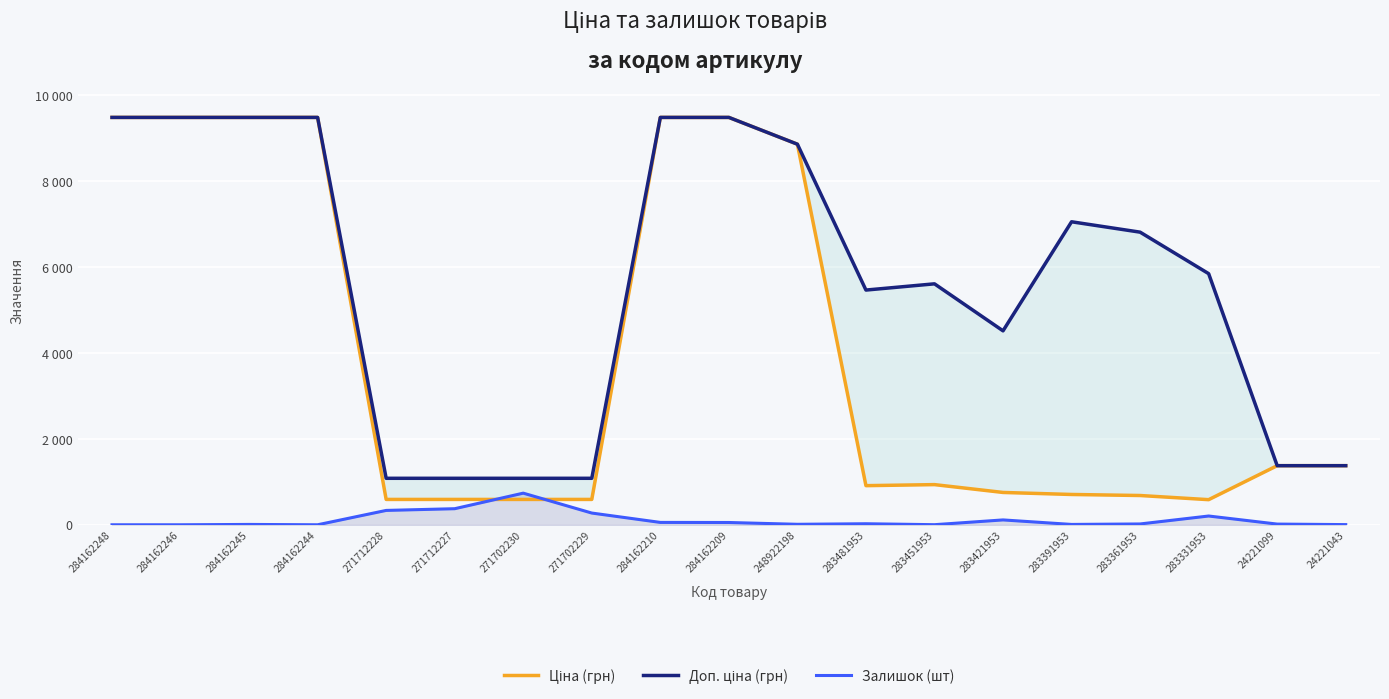

Which has a higher value, 271702230 or 284162210?

284162210